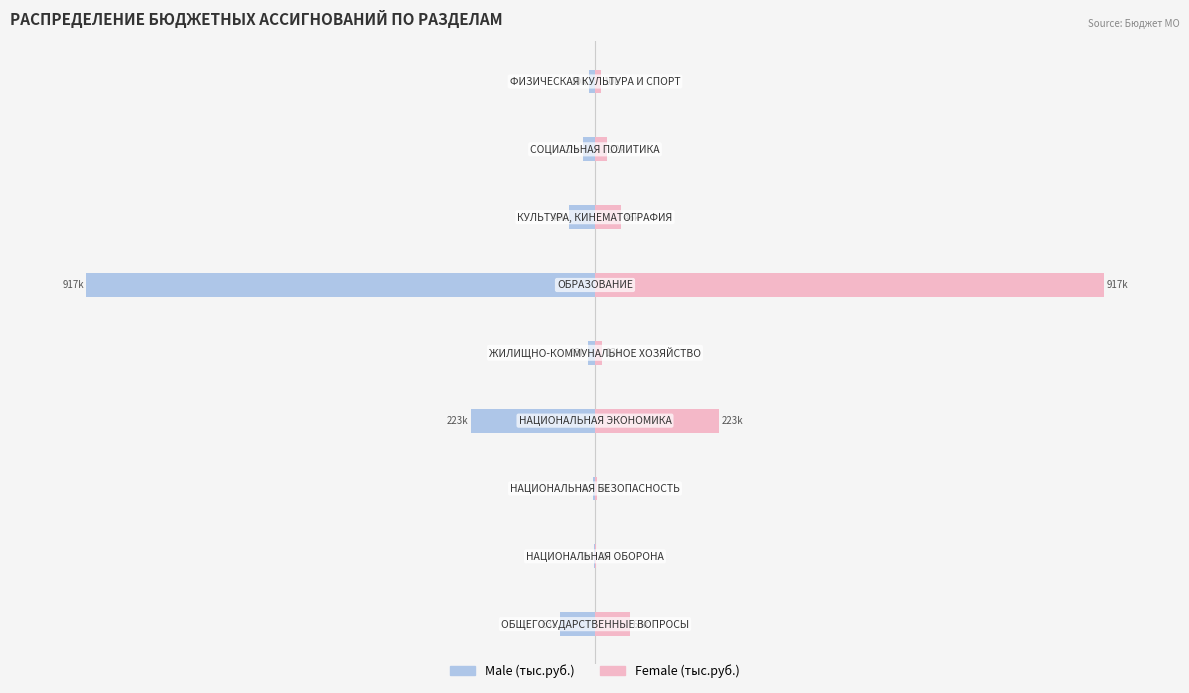

How many bars are there in total?

18